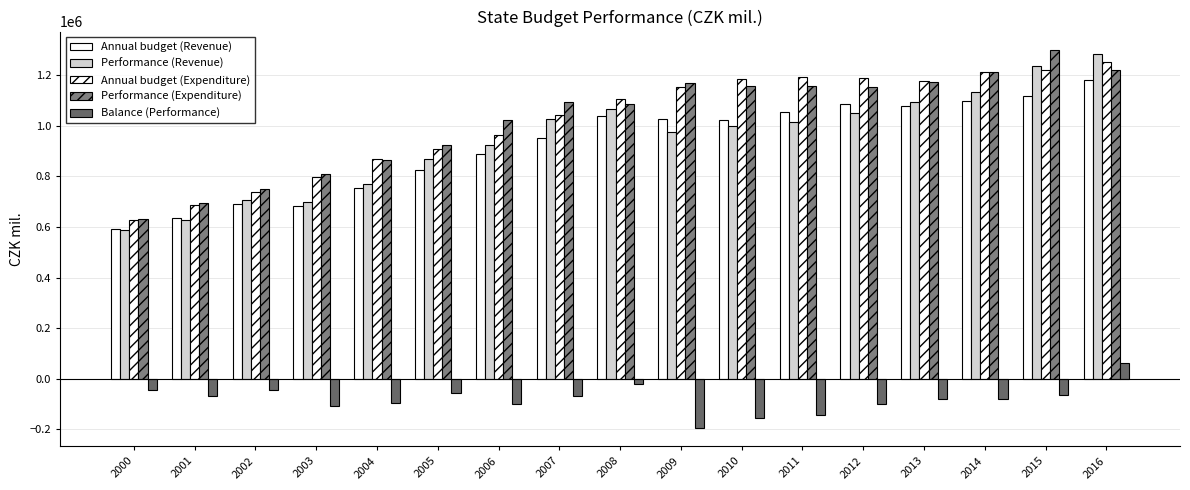

What is the value of the Performance (Expenditure) bar at the 11th from the left?

1156793